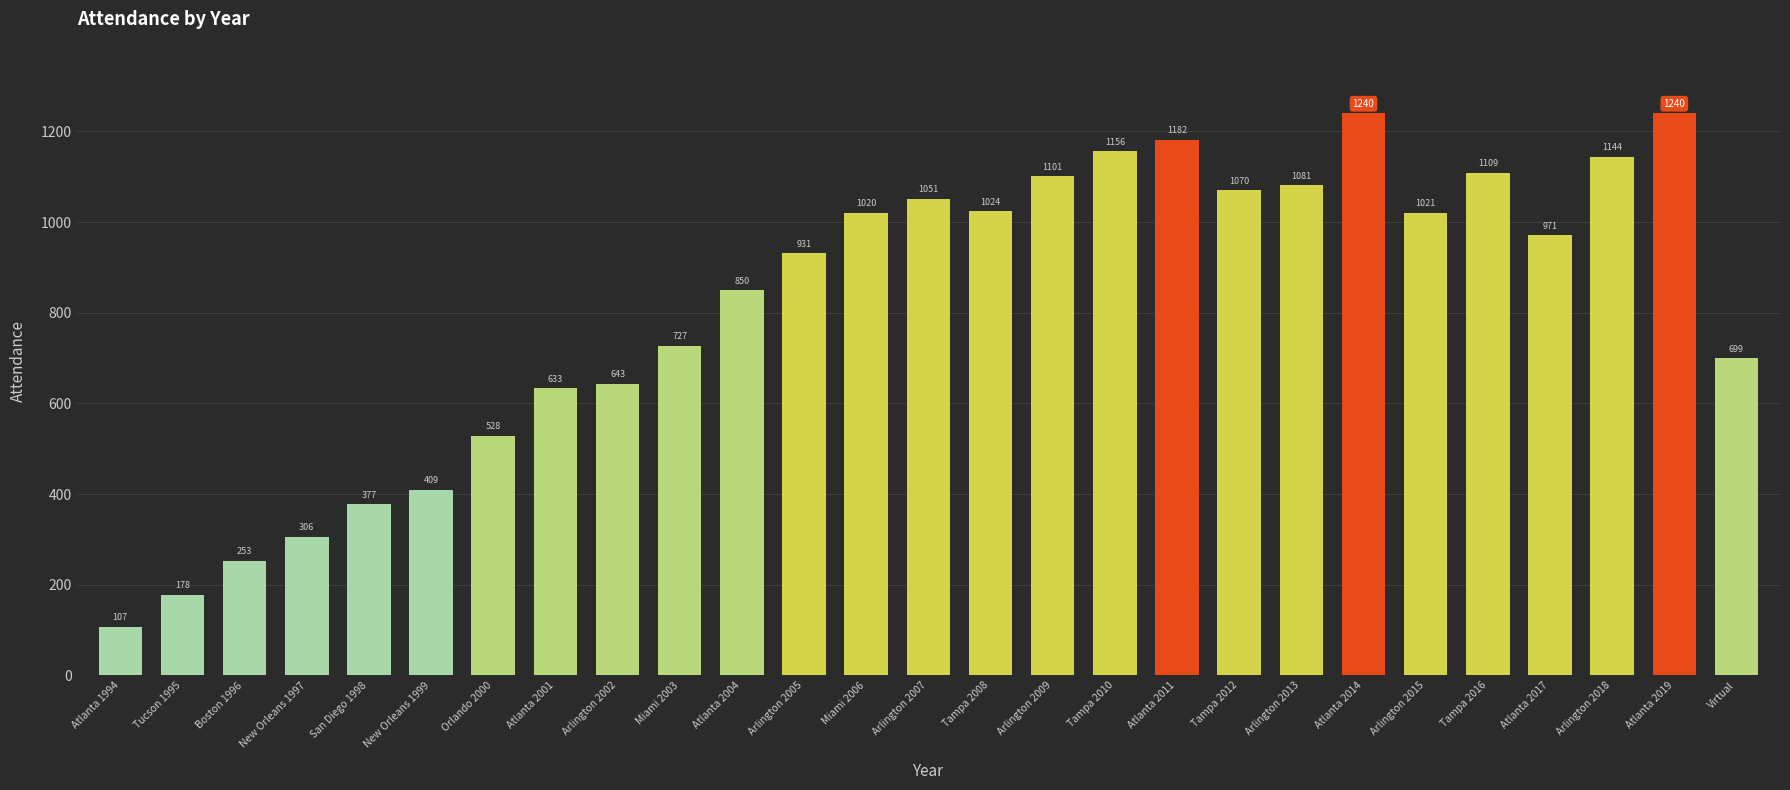

What is the change in value from Miami 2006 to Tampa 2016?

+89